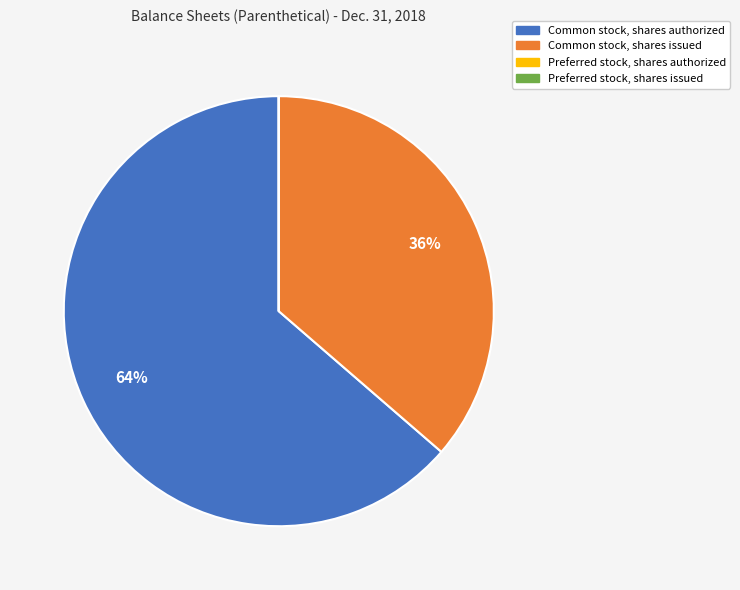

Does Common stock, shares issued account for over 50% of the chart?

No